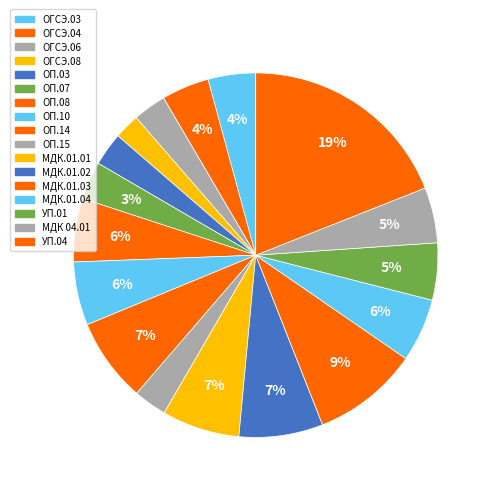

The ОП.08 slice represents 1% of the pie. True or false?

False